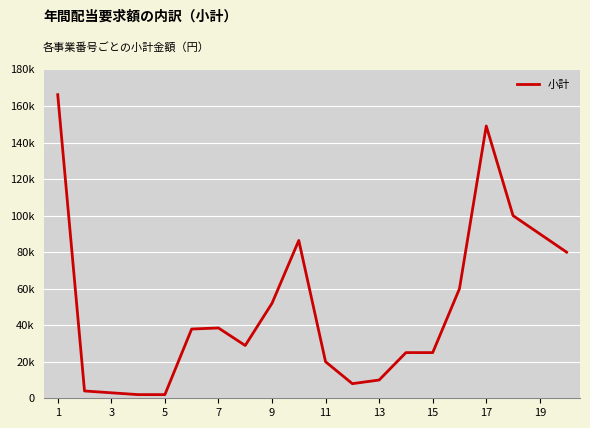

At which category does the chart reach its peak across all series?

1